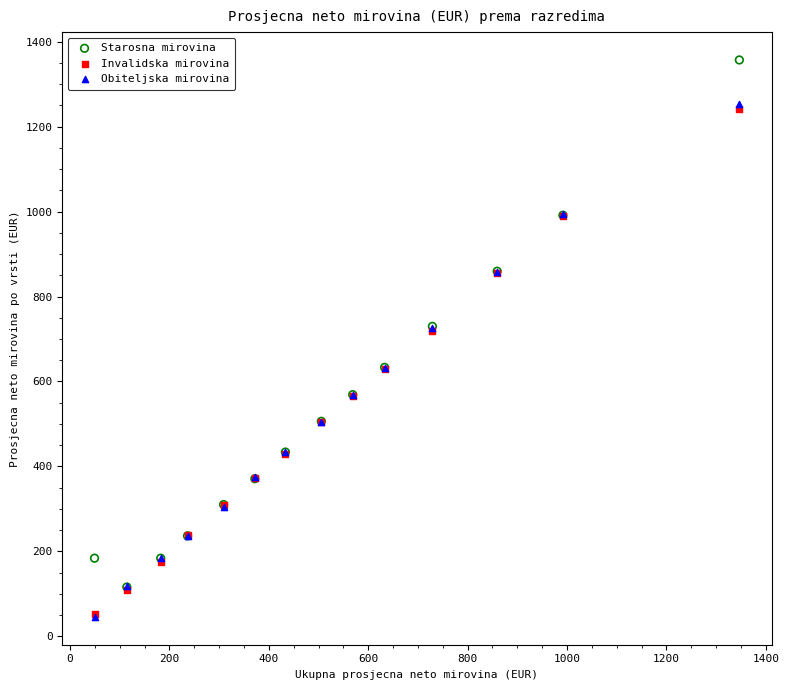

What are all the series names shown in the legend?

Starosna mirovina, Invalidska mirovina, Obiteljska mirovina